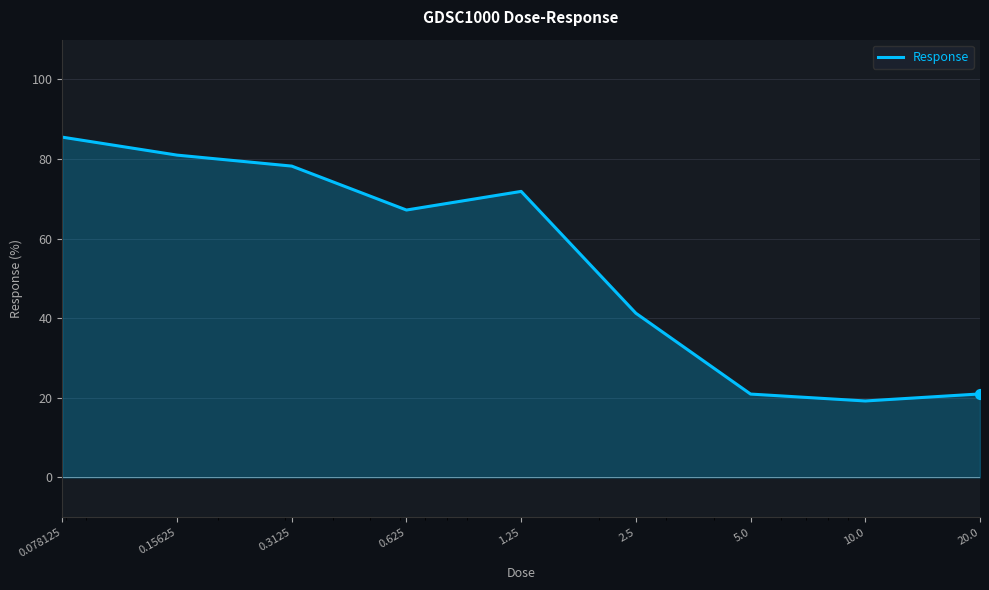

What is the difference between the maximum and minimum values?

66.3